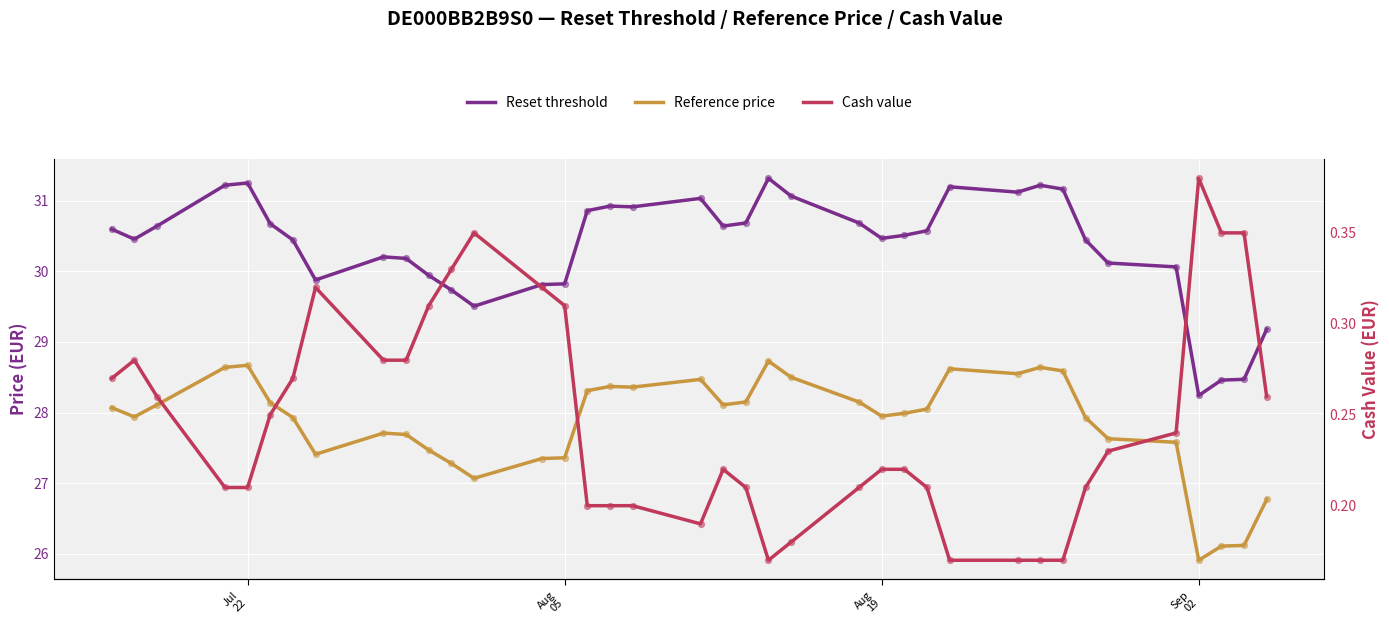

Which series has the largest total across all categories?

Reset threshold